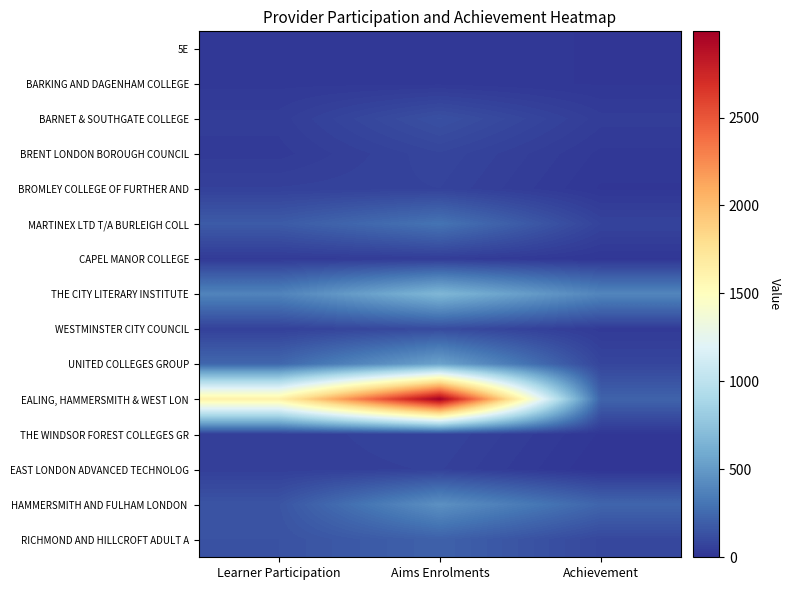

Between Learner Participation and Achievement, which is larger?

Learner Participation